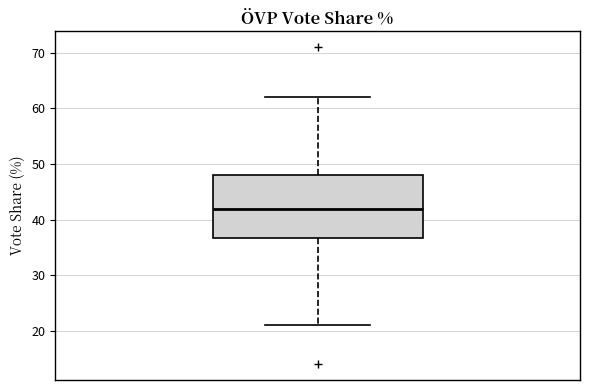

Transcribe this box plot: give where the median line is, the range the box spans, and where the two whiskers end, as read against the y-axis. The values are not printed on the chart, so give them approximately, as read against the axis.

median 42, box 37 to 48, whiskers 21 to 62